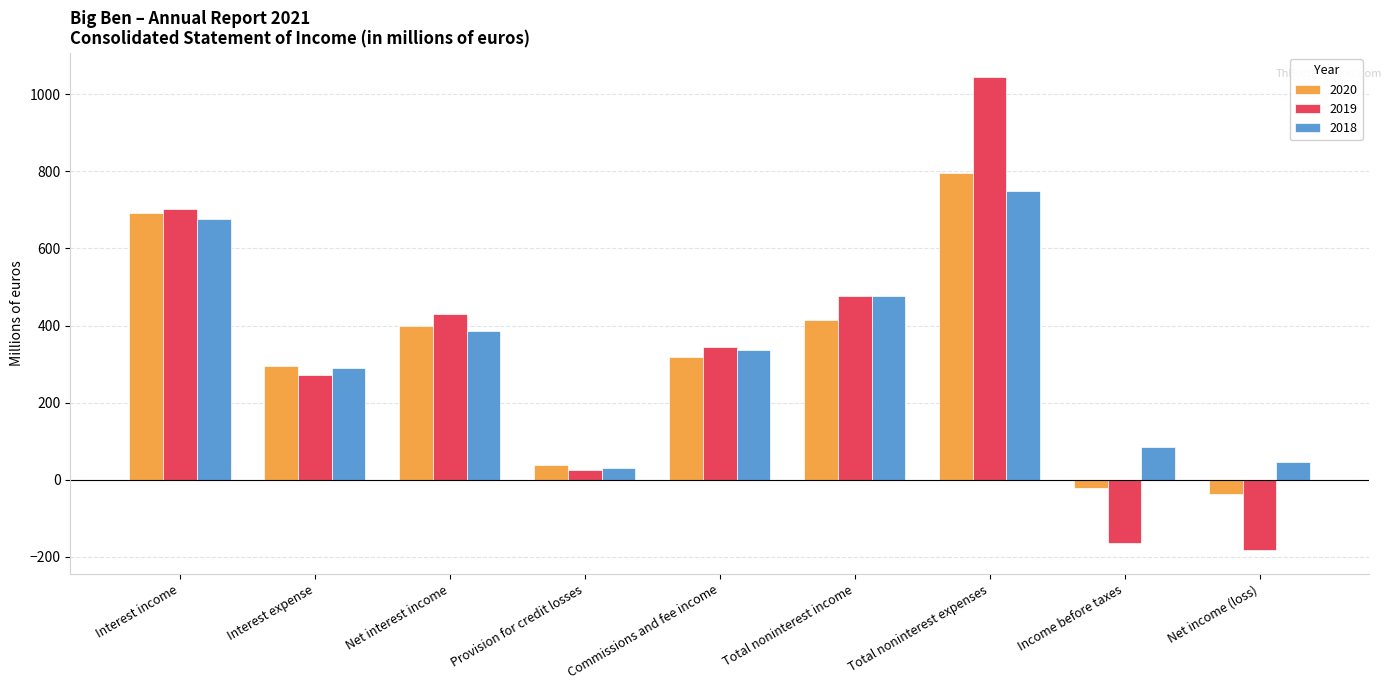

At which label does 2019 first exceed 345?

Interest income